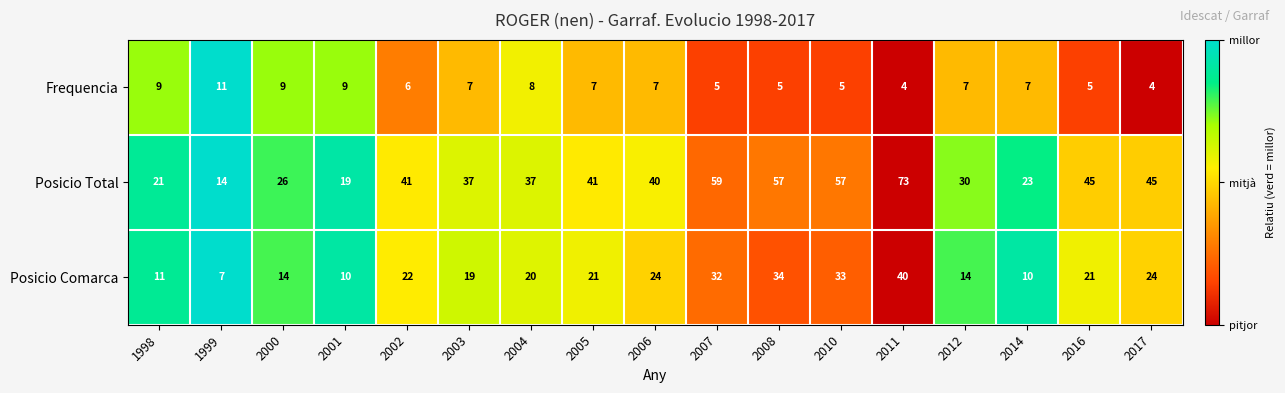

At which category is the sum across all series the highest?

2011